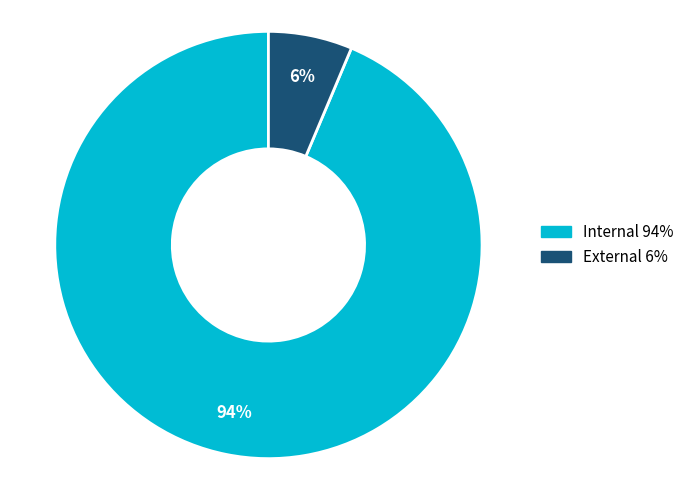

Count the number of slices in the pie.

2